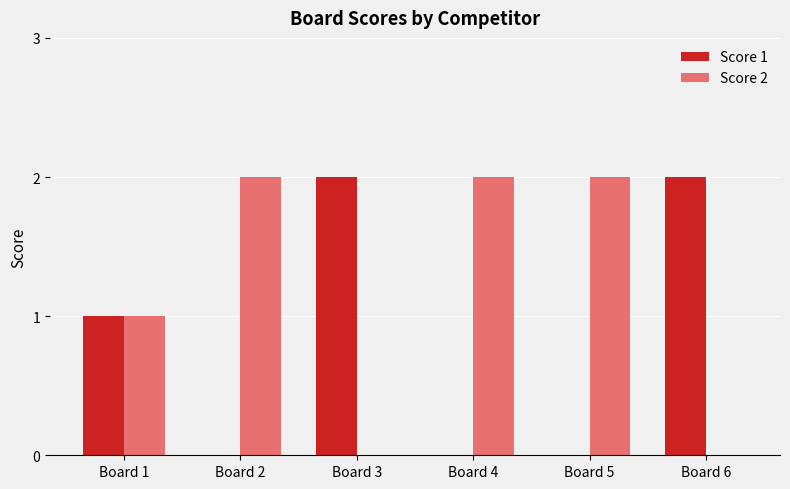

How many groups of bars are there?

6